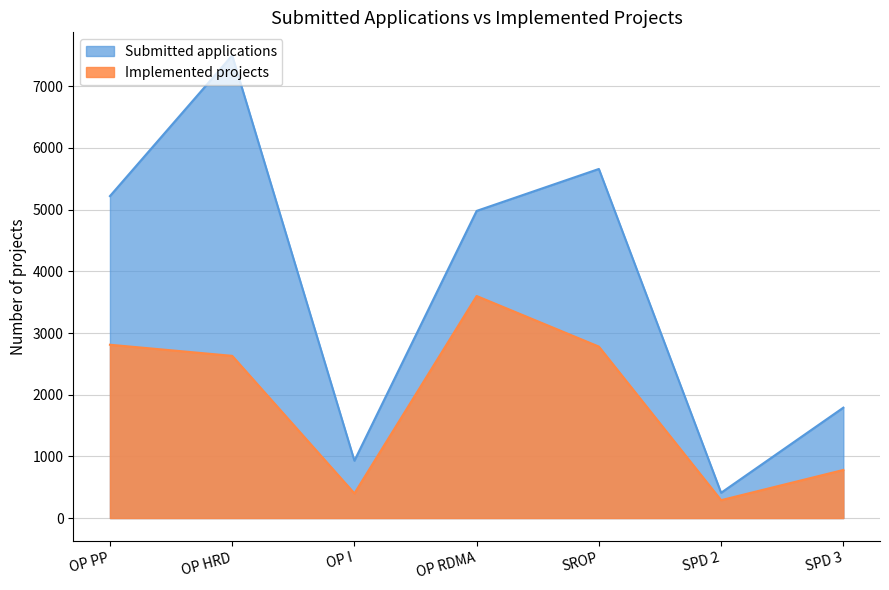

How many data points in Submitted applications are less than 4980?

3